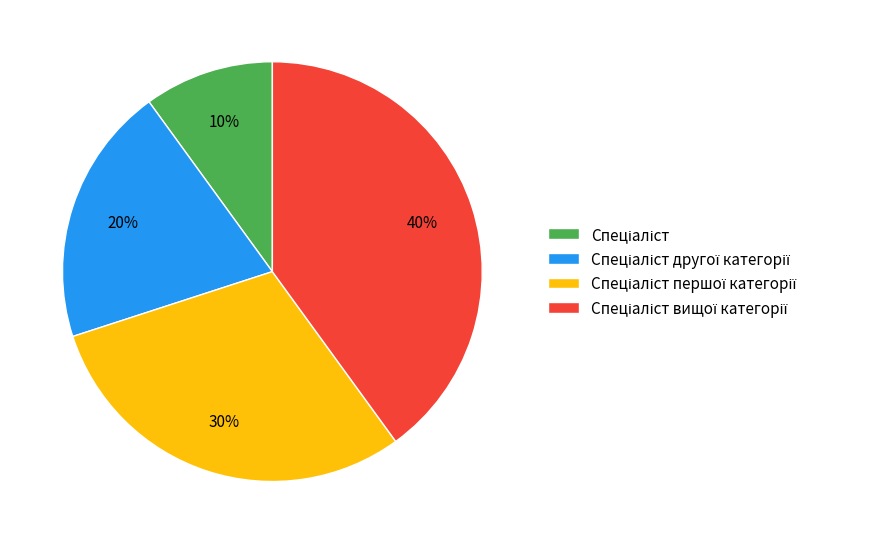

To the nearest percent, what is the difference between the largest and smallest slice percentages?

30%